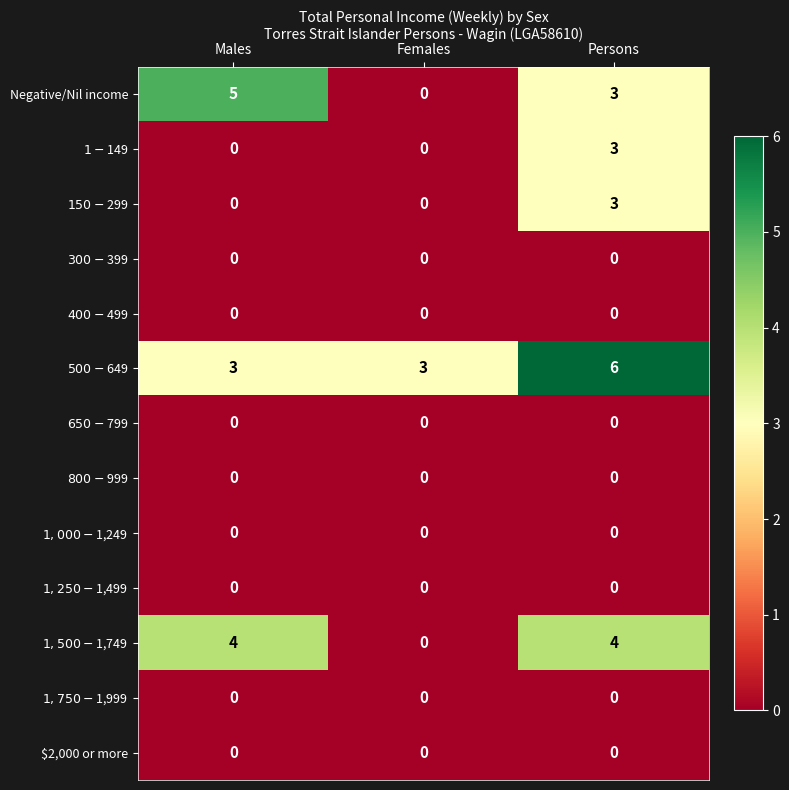

List the labels in order of Negative/Nil income value, smallest first.

Females, Persons, Males